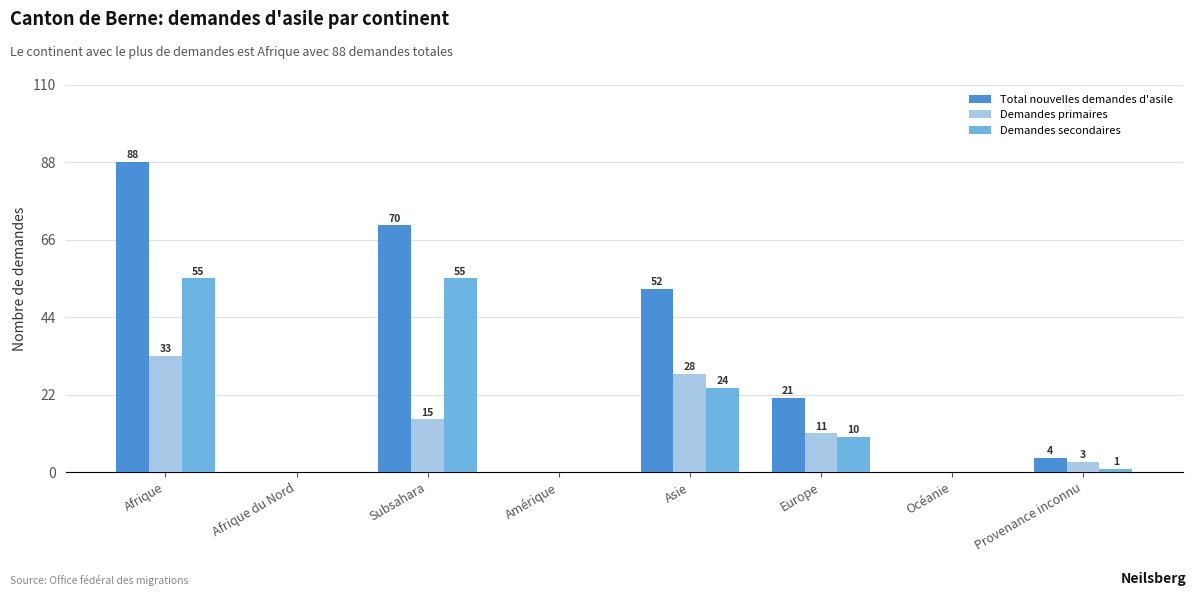

At which category is the sum across all series the highest?

Afrique